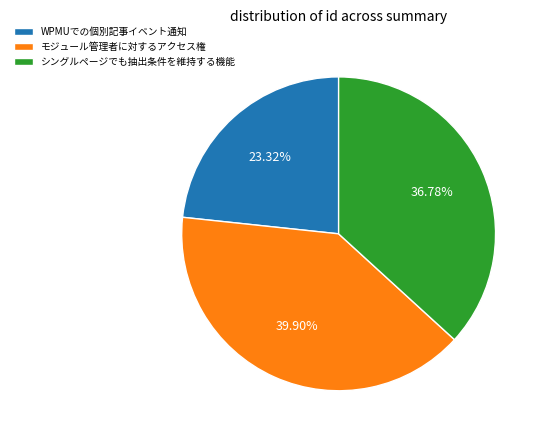

Between モジュール管理者に対するアクセス権 and WPMUでの個別記事イベント通知, which is larger?

モジュール管理者に対するアクセス権